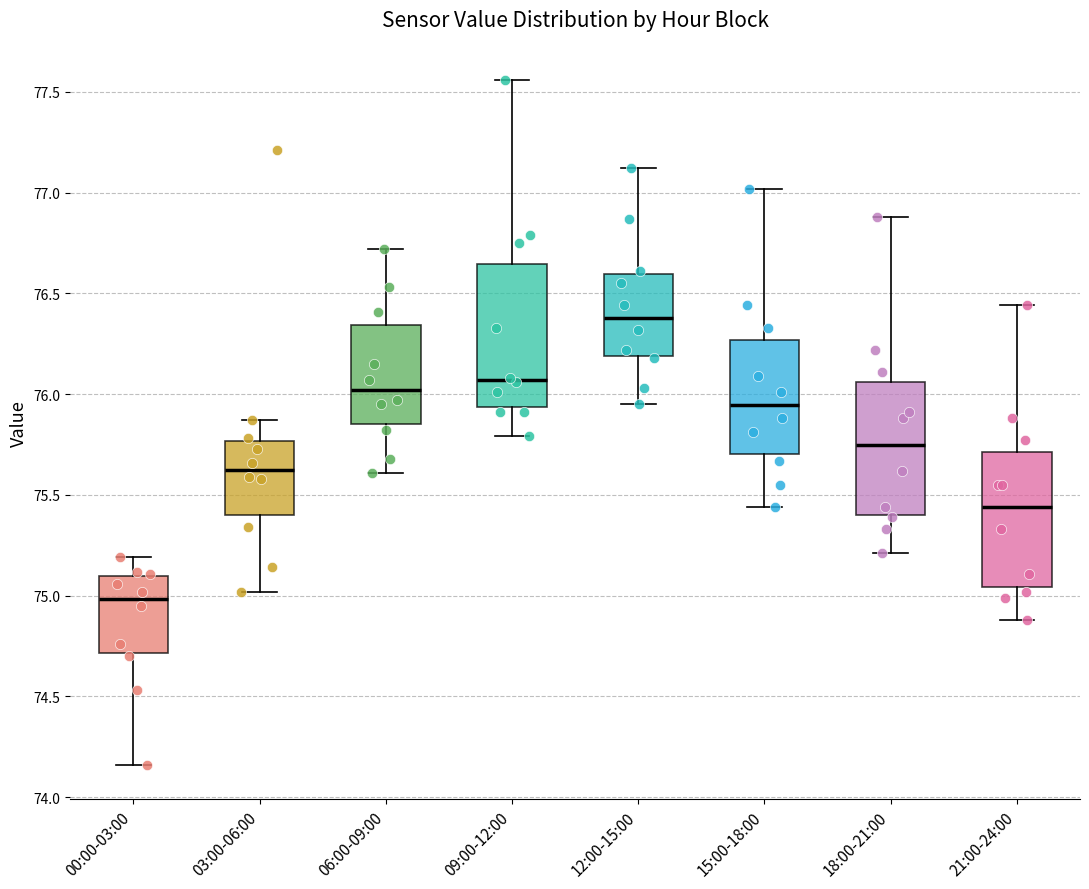

Reading left to right, read every box against the y-axis: the position of its median line, the range the box covers, and the ends of its whiskers. The values are not printed on the chart, so give them approximately, as read against the axis.

00:00-03:00: median 75.00, box 74.70 to 75.10, whiskers 74.15 to 75.20
03:00-06:00: median 75.65, box 75.40 to 75.75, whiskers 75.00 to 75.85
06:00-09:00: median 76.00, box 75.85 to 76.35, whiskers 75.60 to 76.70
09:00-12:00: median 76.05, box 75.95 to 76.65, whiskers 75.80 to 77.55
12:00-15:00: median 76.40, box 76.20 to 76.60, whiskers 75.95 to 77.10
15:00-18:00: median 75.95, box 75.70 to 76.25, whiskers 75.45 to 77.00
18:00-21:00: median 75.75, box 75.40 to 76.05, whiskers 75.20 to 76.90
21:00-24:00: median 75.45, box 75.05 to 75.70, whiskers 74.90 to 76.45